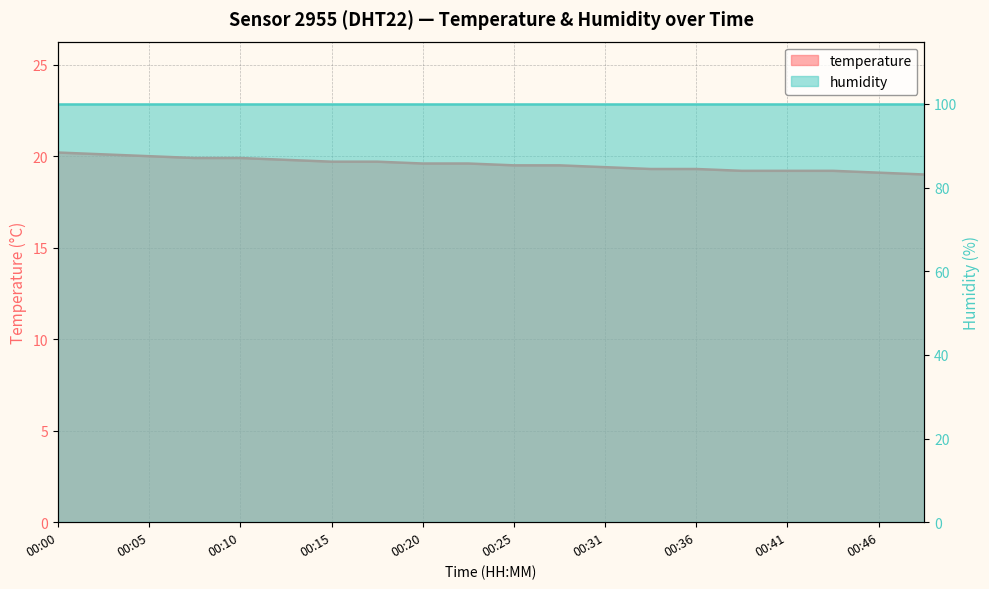

Which label corresponds to the largest value in the chart?

00:00